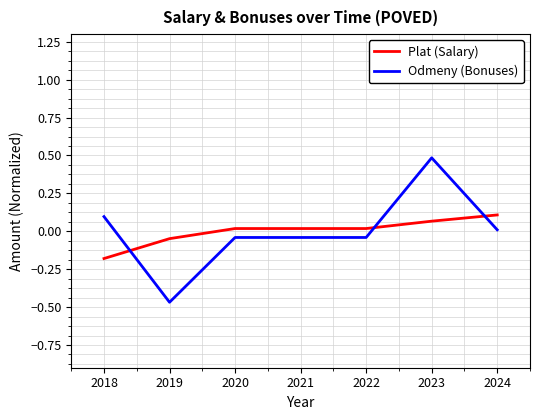

List the series in order of their peak value, lowest first.

Plat (Salary), Odmeny (Bonuses)